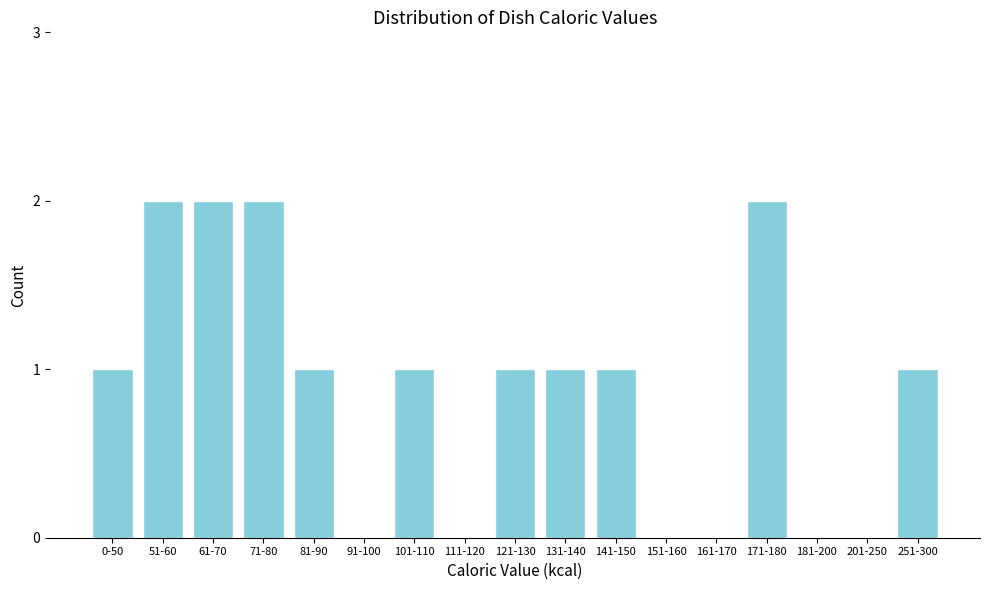

Reading left to right, transcribe all the data shown in this chart.

0-50=1	51-60=2	61-70=2	71-80=2	81-90=1	91-100=0	101-110=1	111-120=0	121-130=1	131-140=1	141-150=1	151-160=0	161-170=0	171-180=2	181-200=0	201-250=0	251-300=1